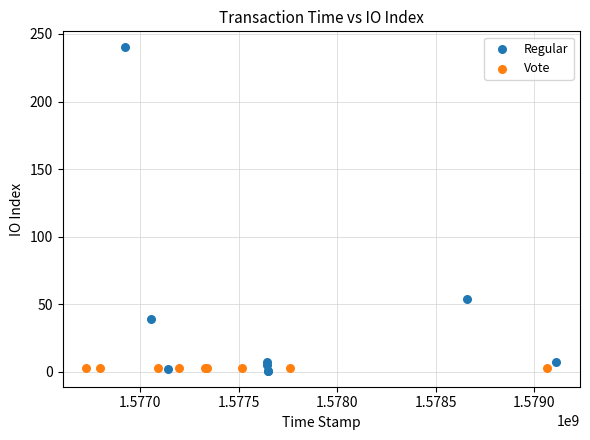

Which series reaches the maximum Y coordinate?

Regular